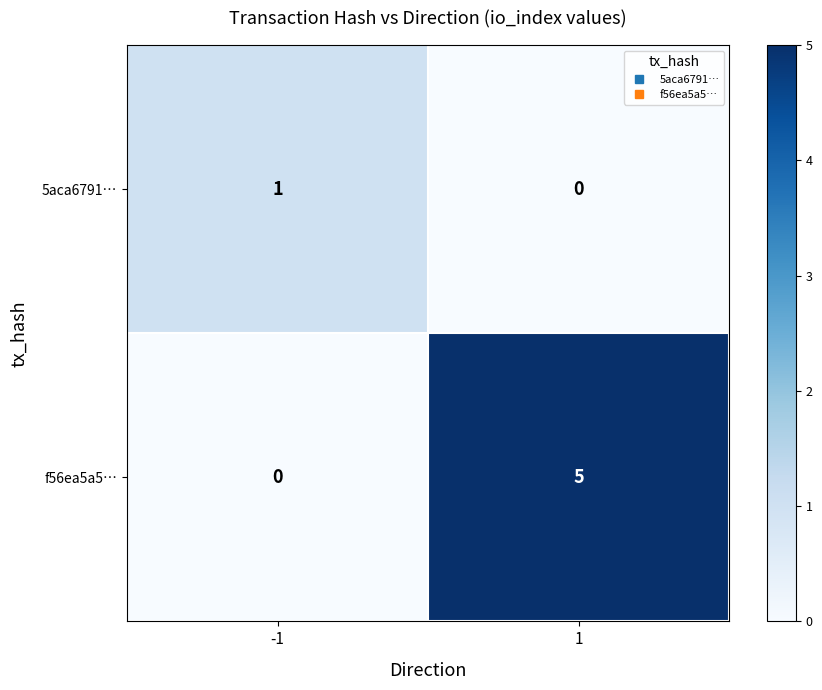

What value does the f56ea5a5… series have at 1?

5